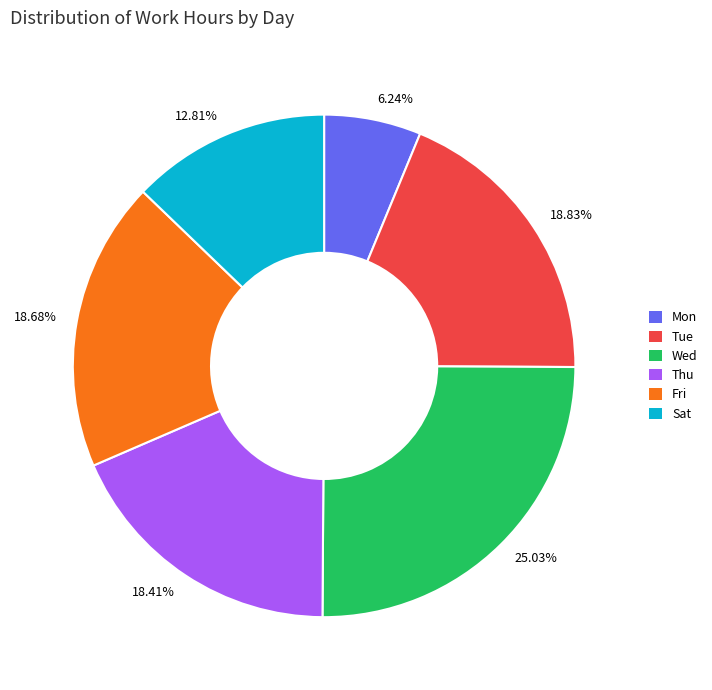

Do Tue and Fri together represent more than half of the pie?

No